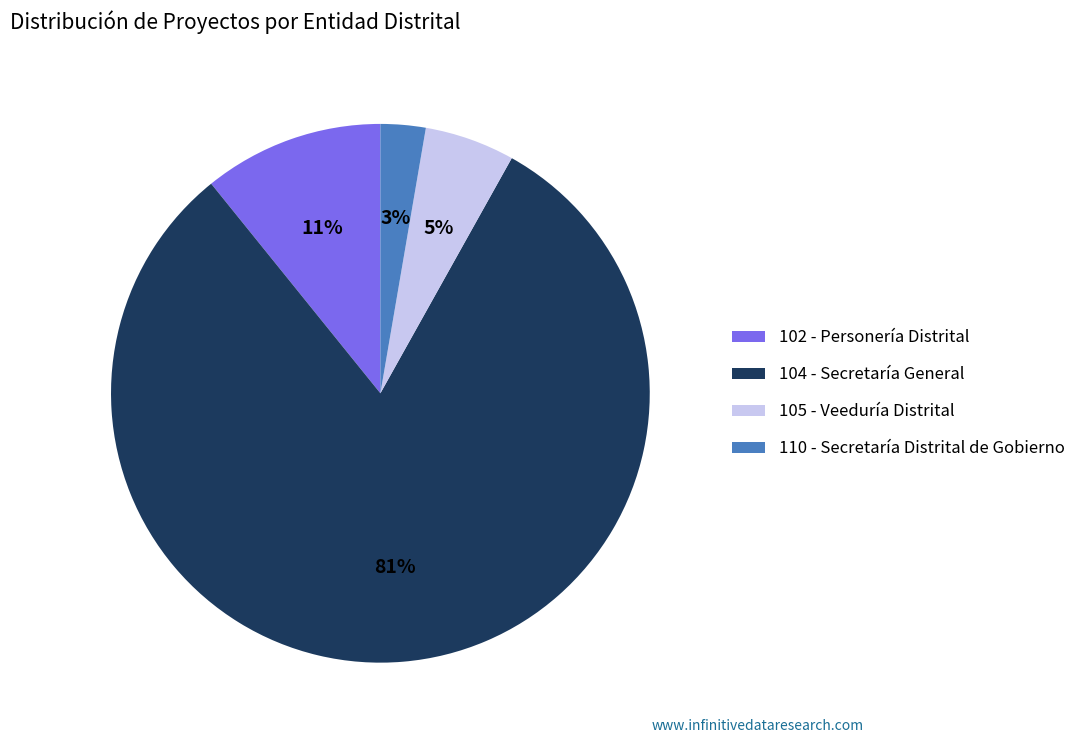

Which category has the smallest portion of the pie?

110 - Secretaría Distrital de Gobierno